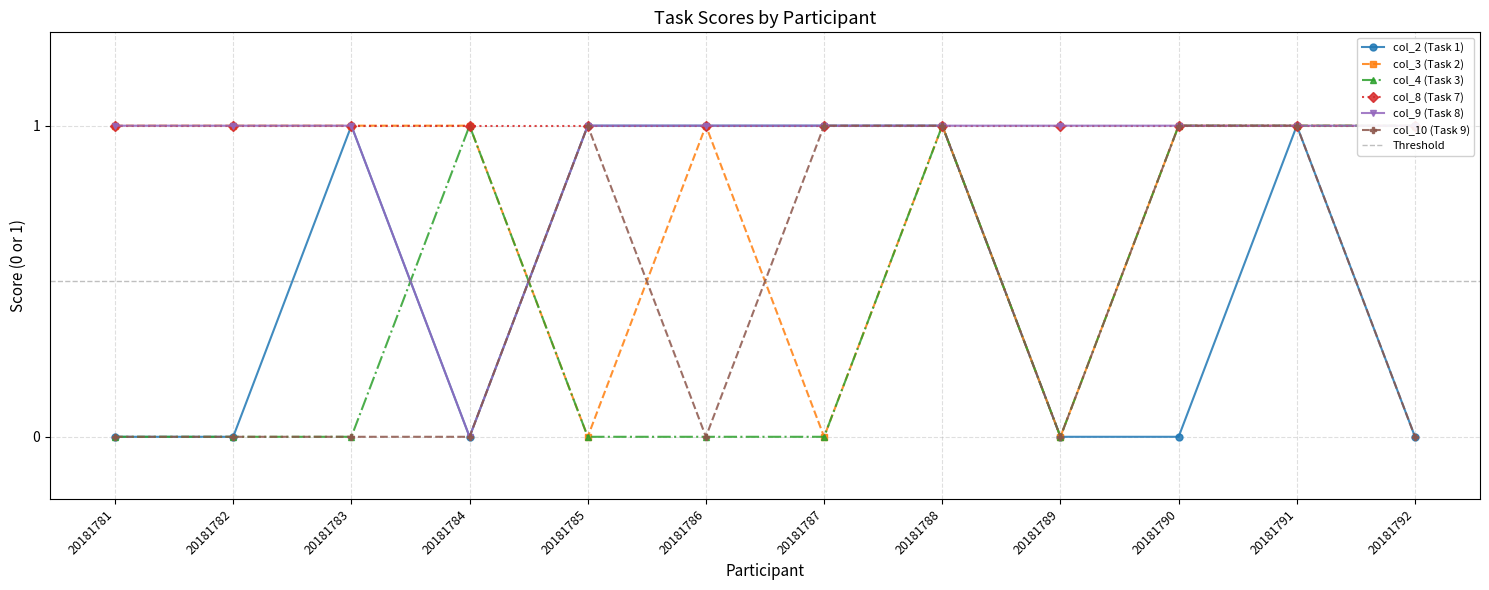

The value of col_4 (Task 3) at 20181790 is 2. True or false?

False